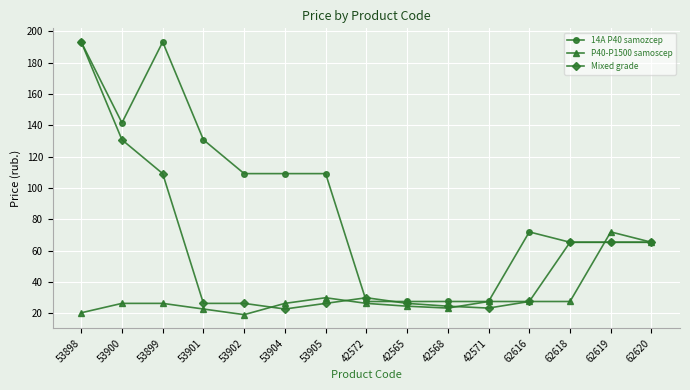

What is the difference between the maximum and second lowest values in the Mixed grade series?

169.8